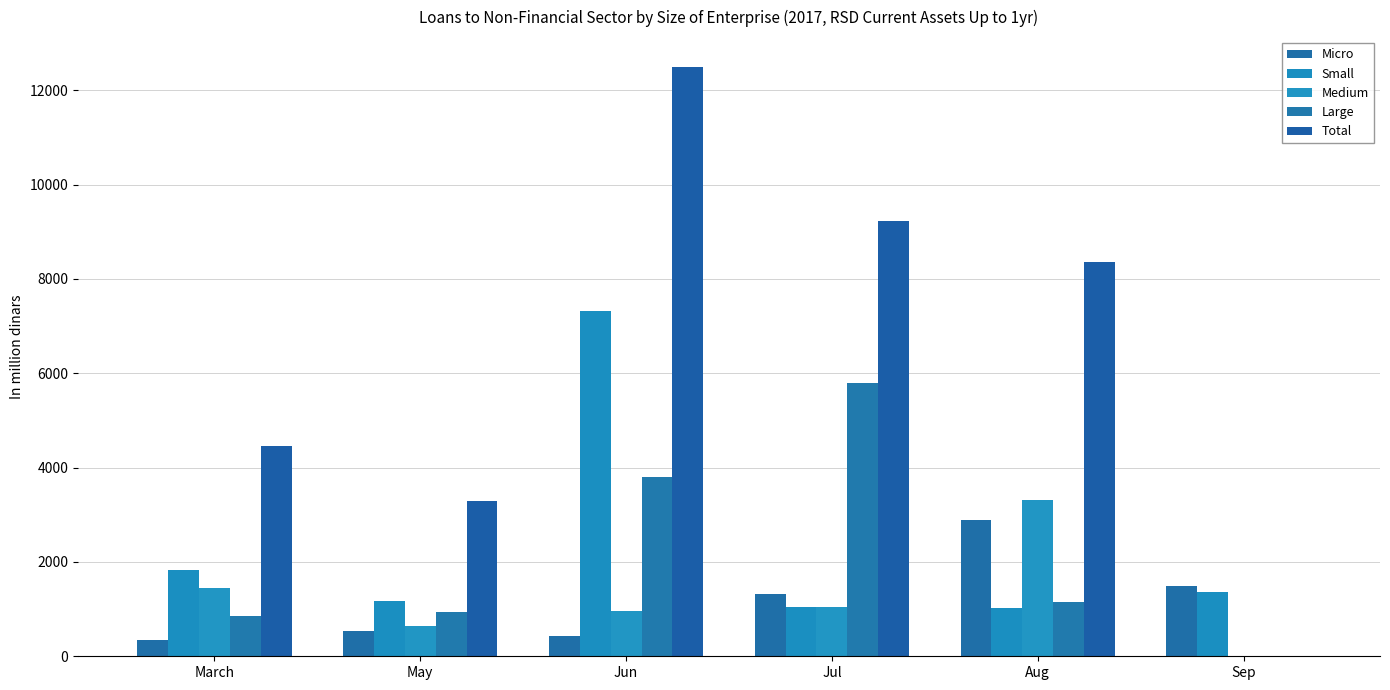

How many groups of bars are there?

6